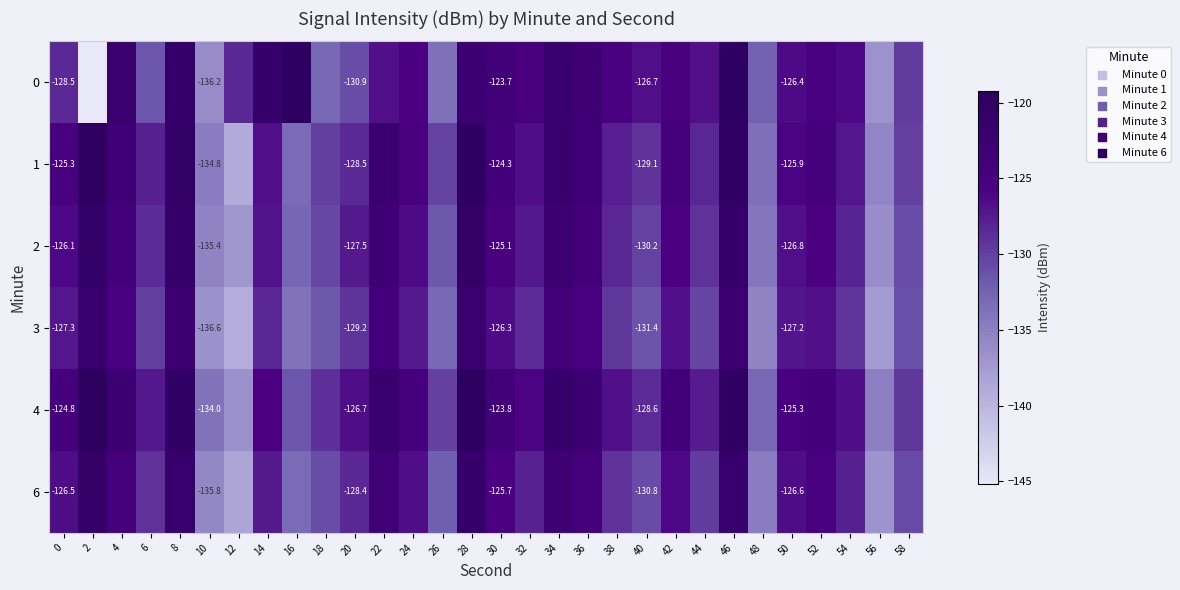

Between 2 and 24, which is larger?

24